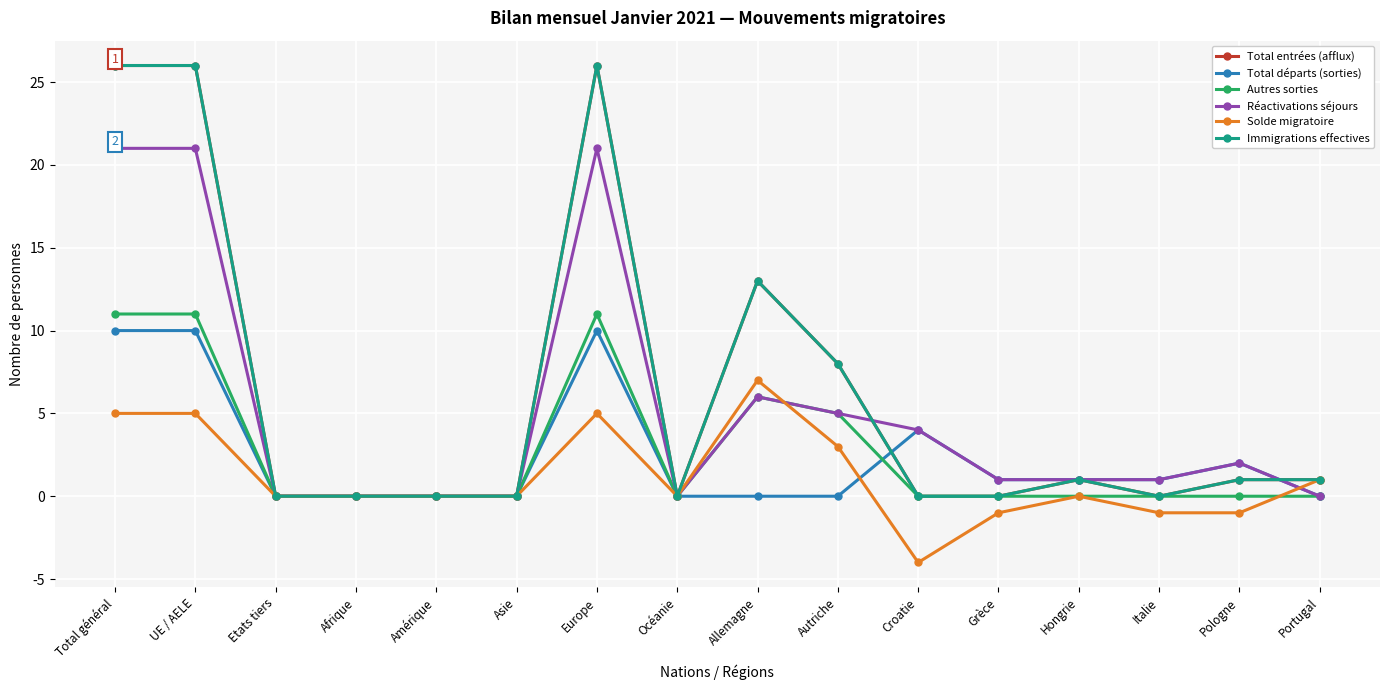

Does the chart have visible grid lines?

Yes